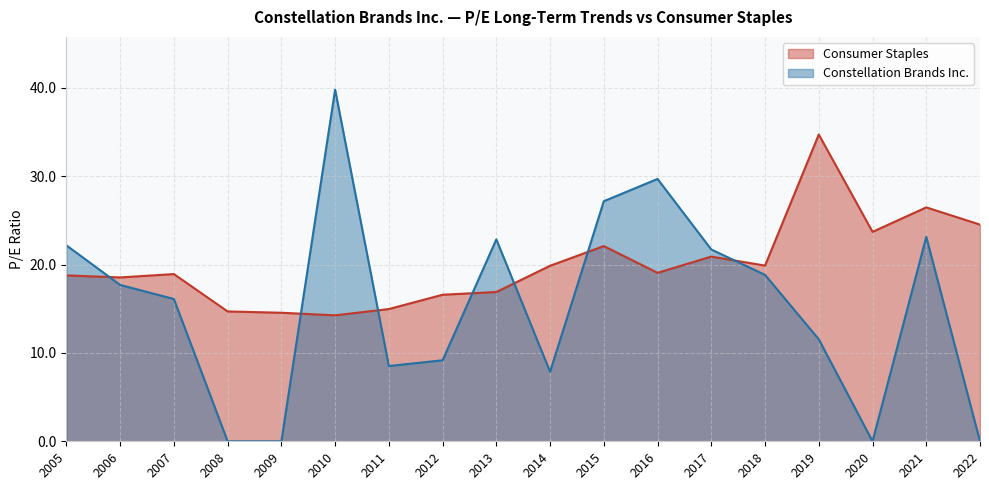

Is it true that Consumer Staples equals 24.5 at 2022?

True